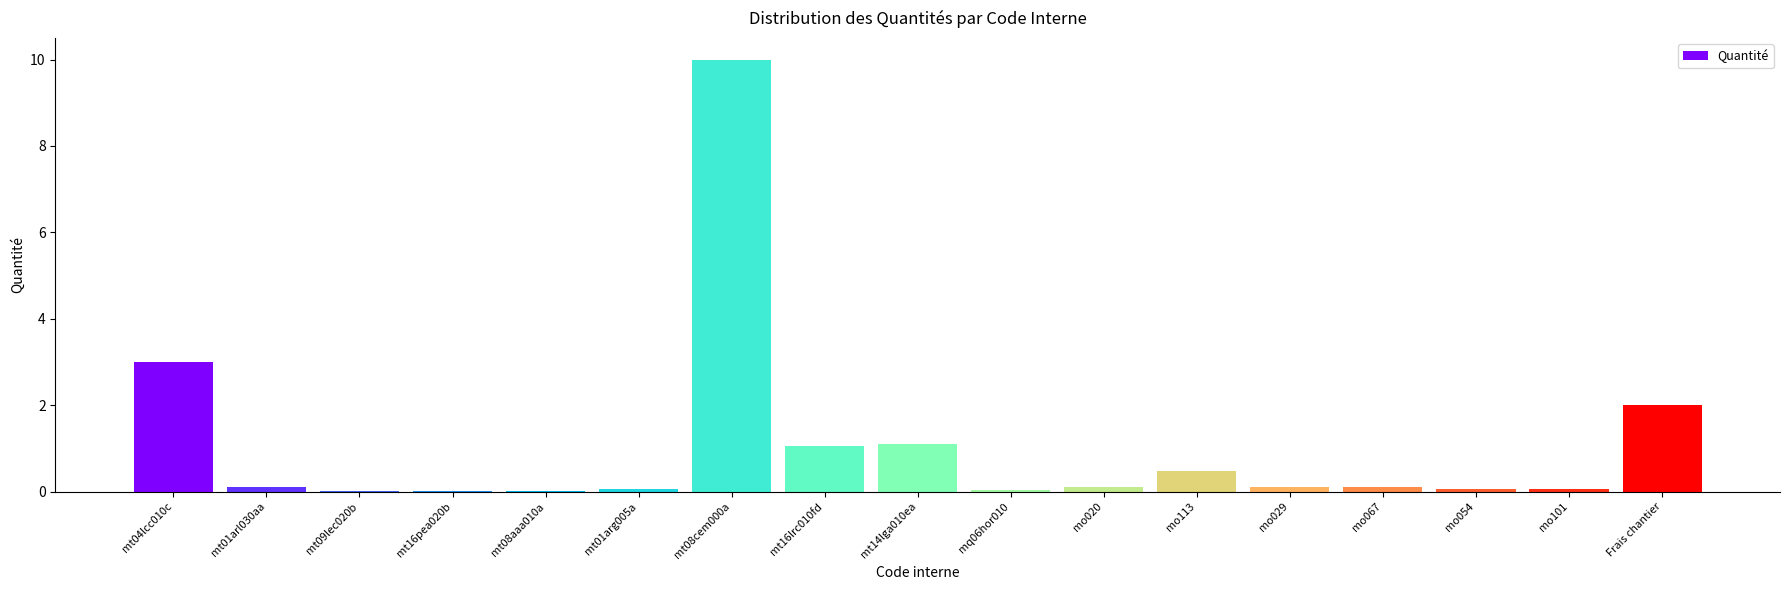

True or false: the data shows 0.1 at mo054.

True